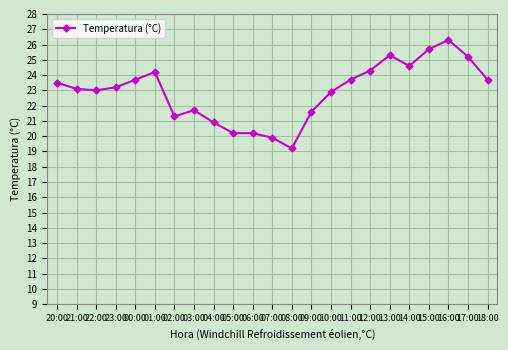

Reading left to right, what are all the values shown in this chart?

20:00=23.5	21:00=23.1	22:00=23.0	23:00=23.2	00:00=23.7	01:00=24.2	02:00=21.3	03:00=21.7	04:00=20.9	05:00=20.2	06:00=20.2	07:00=19.9	08:00=19.2	09:00=21.6	10:00=22.9	11:00=23.7	12:00=24.3	13:00=25.3	14:00=24.6	15:00=25.7	16:00=26.3	17:00=25.2	18:00=23.7